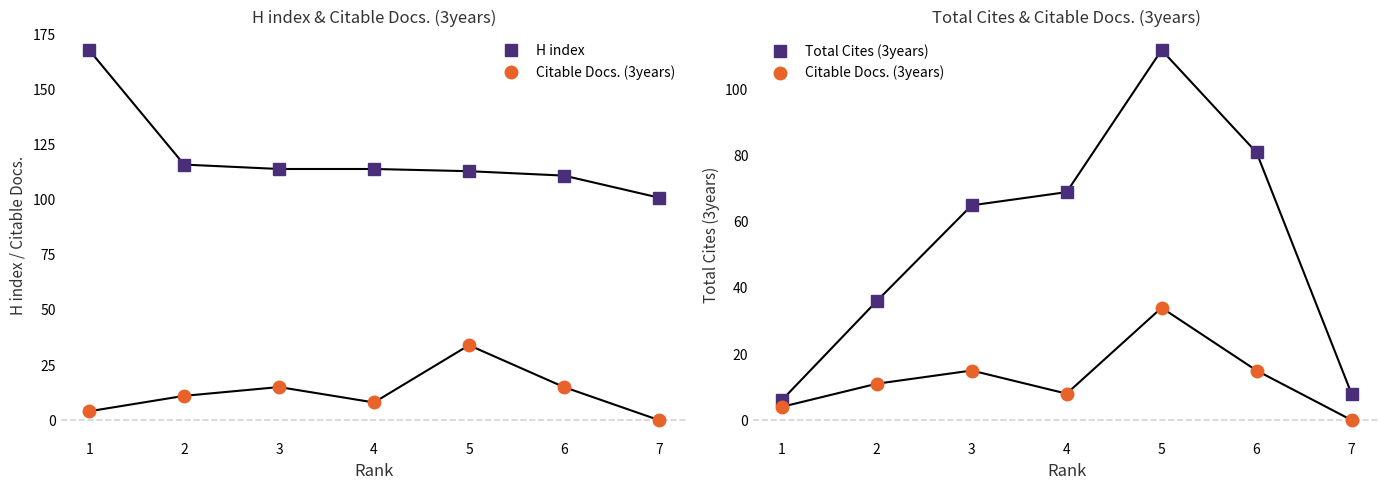

Rank the series by their average value, from highest to lowest.

H index, Total Cites (3years), Citable Docs. (3years)